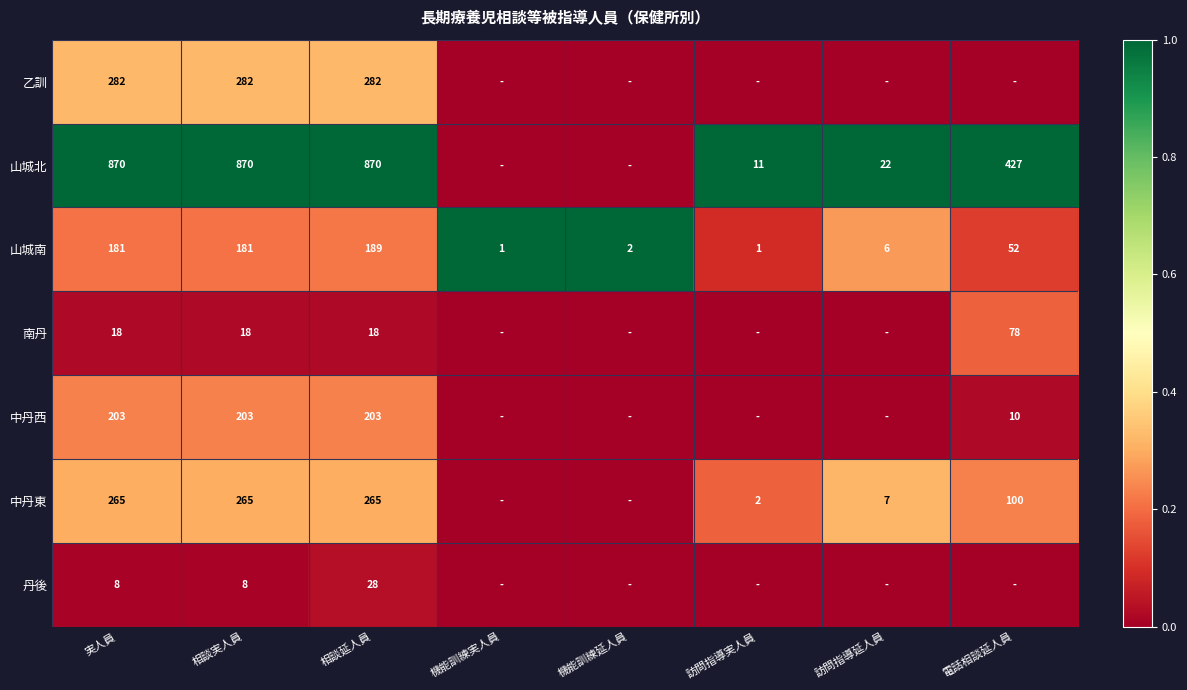

At which label does 山城南 first exceed 52?

実人員